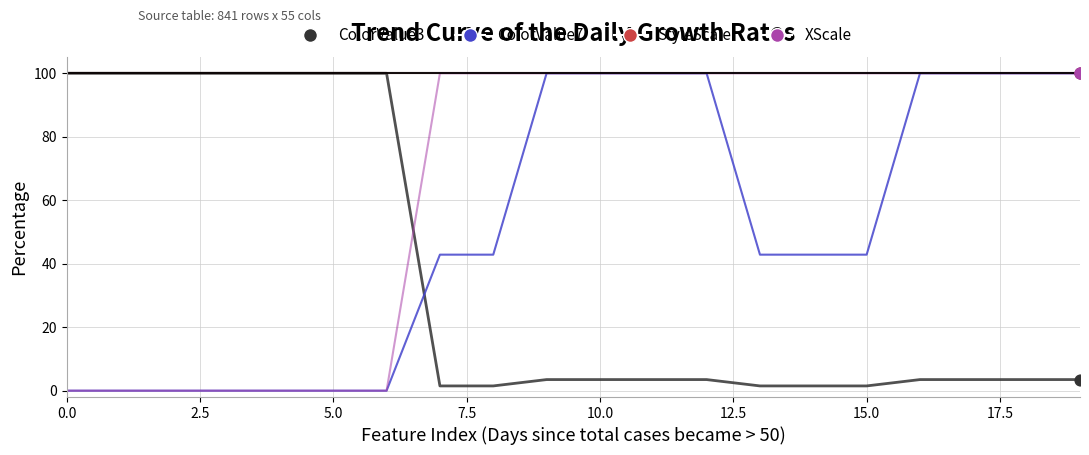

At how many categories does at least one series exceed 47?

20